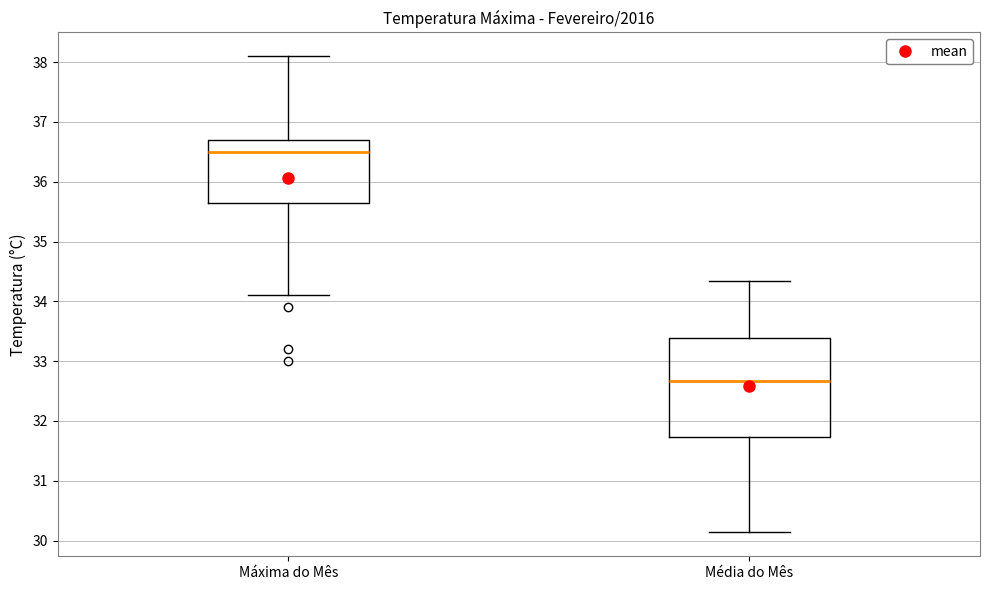

Where is the upper edge of the box for Máxima do Mês on the y-axis? The values are not printed on the chart, so give them approximately, as read against the axis.

36.7